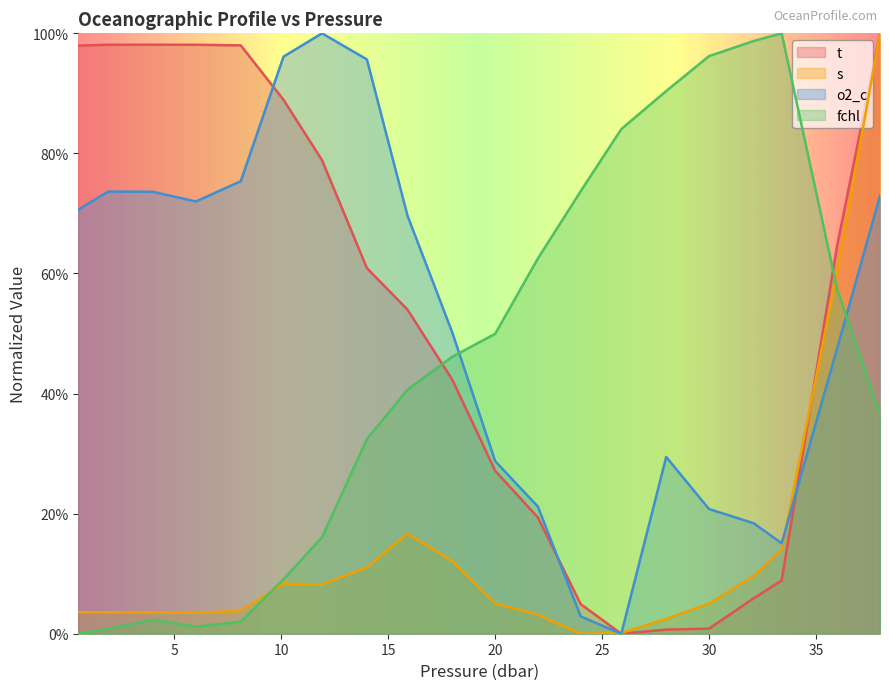

List the series in order of their peak value, lowest first.

o2_c, fchl, s, t